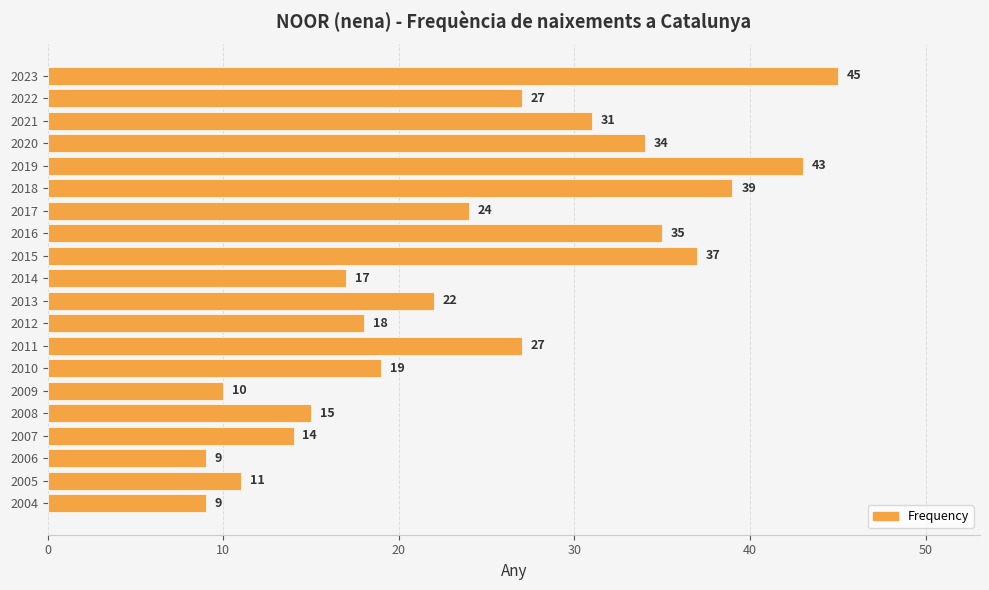

Does the chart contain any negative values?

No